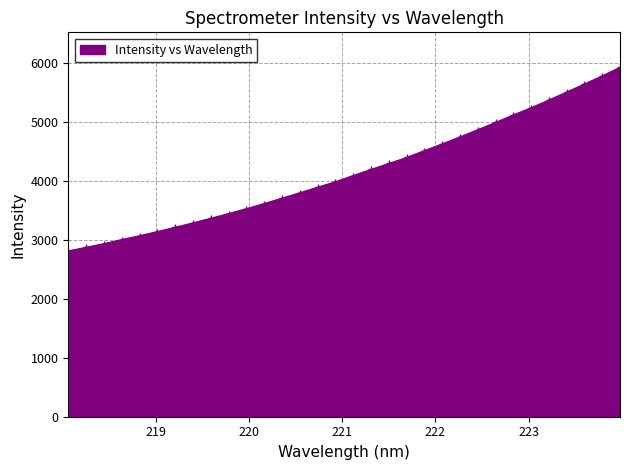

How many series are shown in this chart?

1